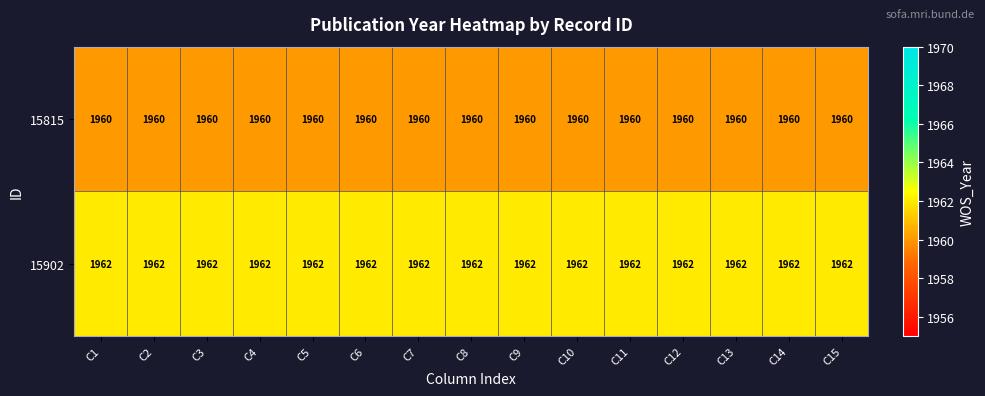

What is the maximum value shown in the chart?

1962